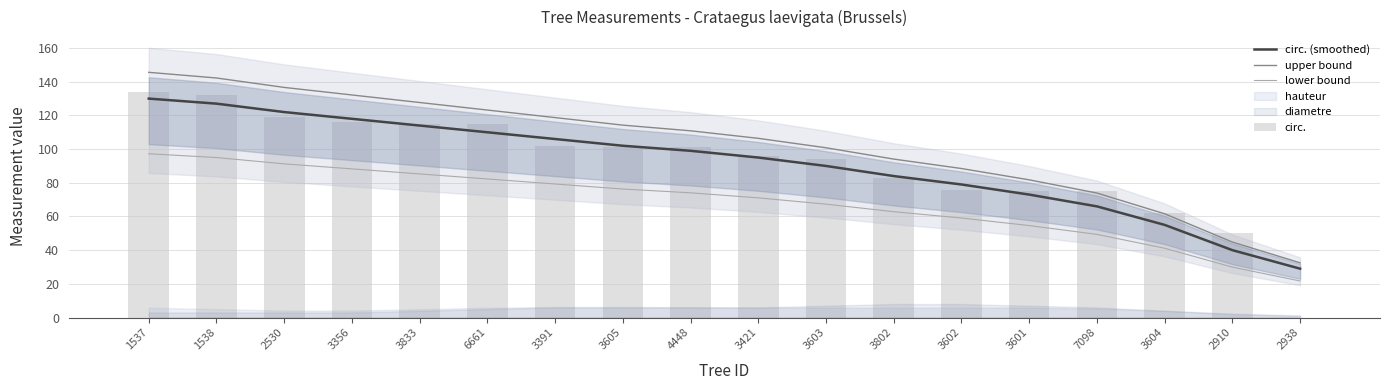

What is the difference between the maximum and second lowest values in the circ. series?

84.0